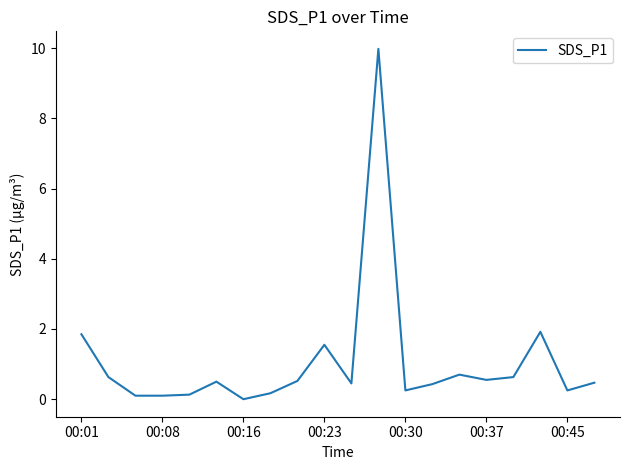

How many values exceed 0?

19